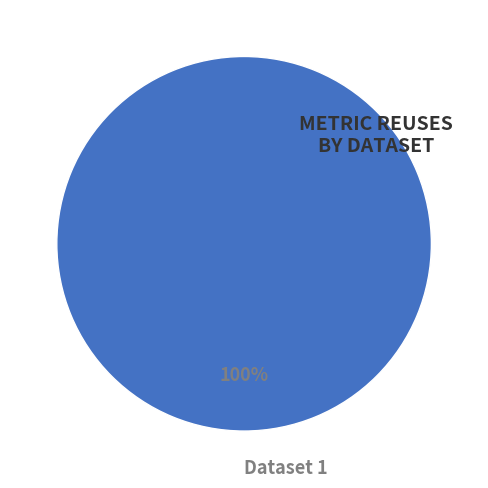

The Dataset 1 slice represents 87% of the pie. True or false?

False